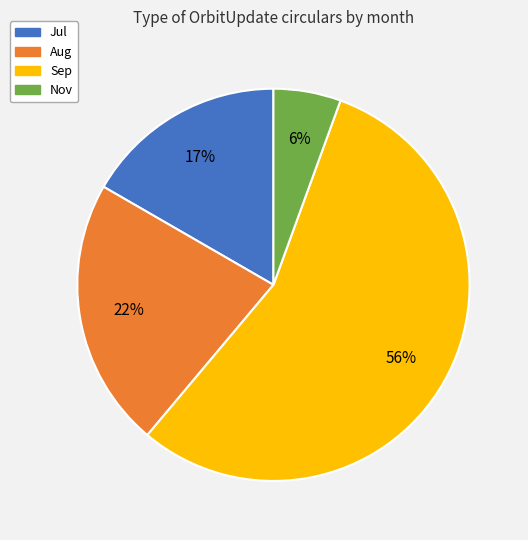

Which has a higher value, Aug or Sep?

Sep